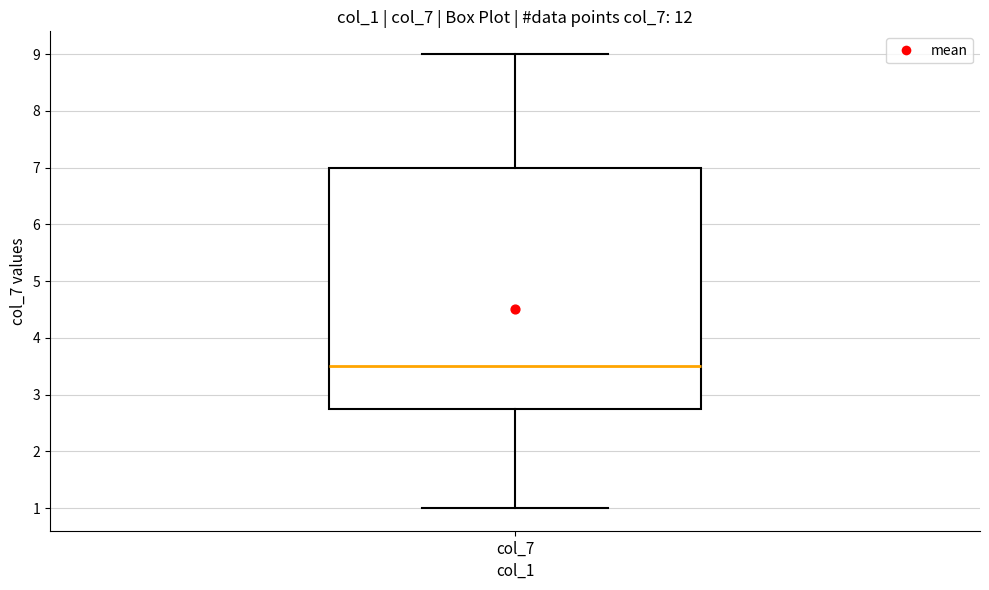

Transcribe this box plot: give where the median line is, the range the box spans, and where the two whiskers end, as read against the y-axis. The values are not printed on the chart, so give them approximately, as read against the axis.

median 3.5, box 2.8 to 7.0, whiskers 1.0 to 9.0